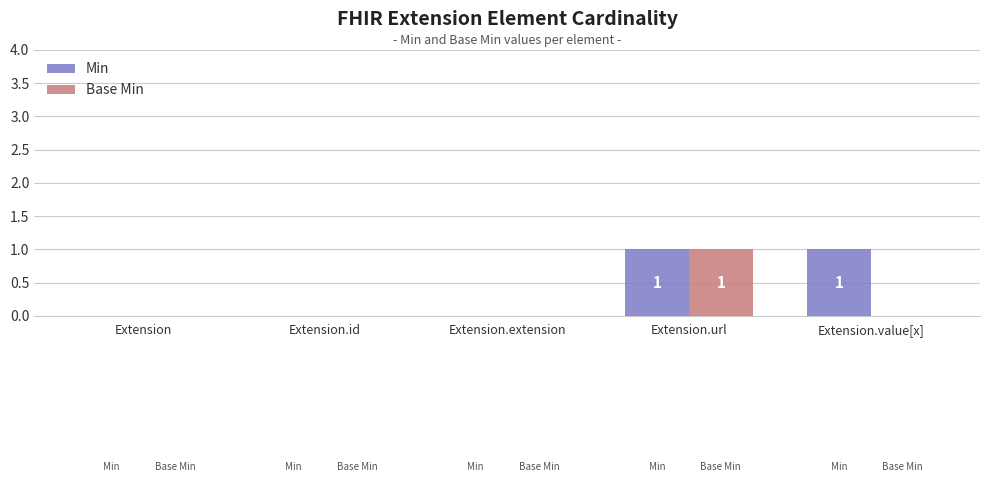

True or false: Base Min has a value of 0 at Extension.value[x].

True